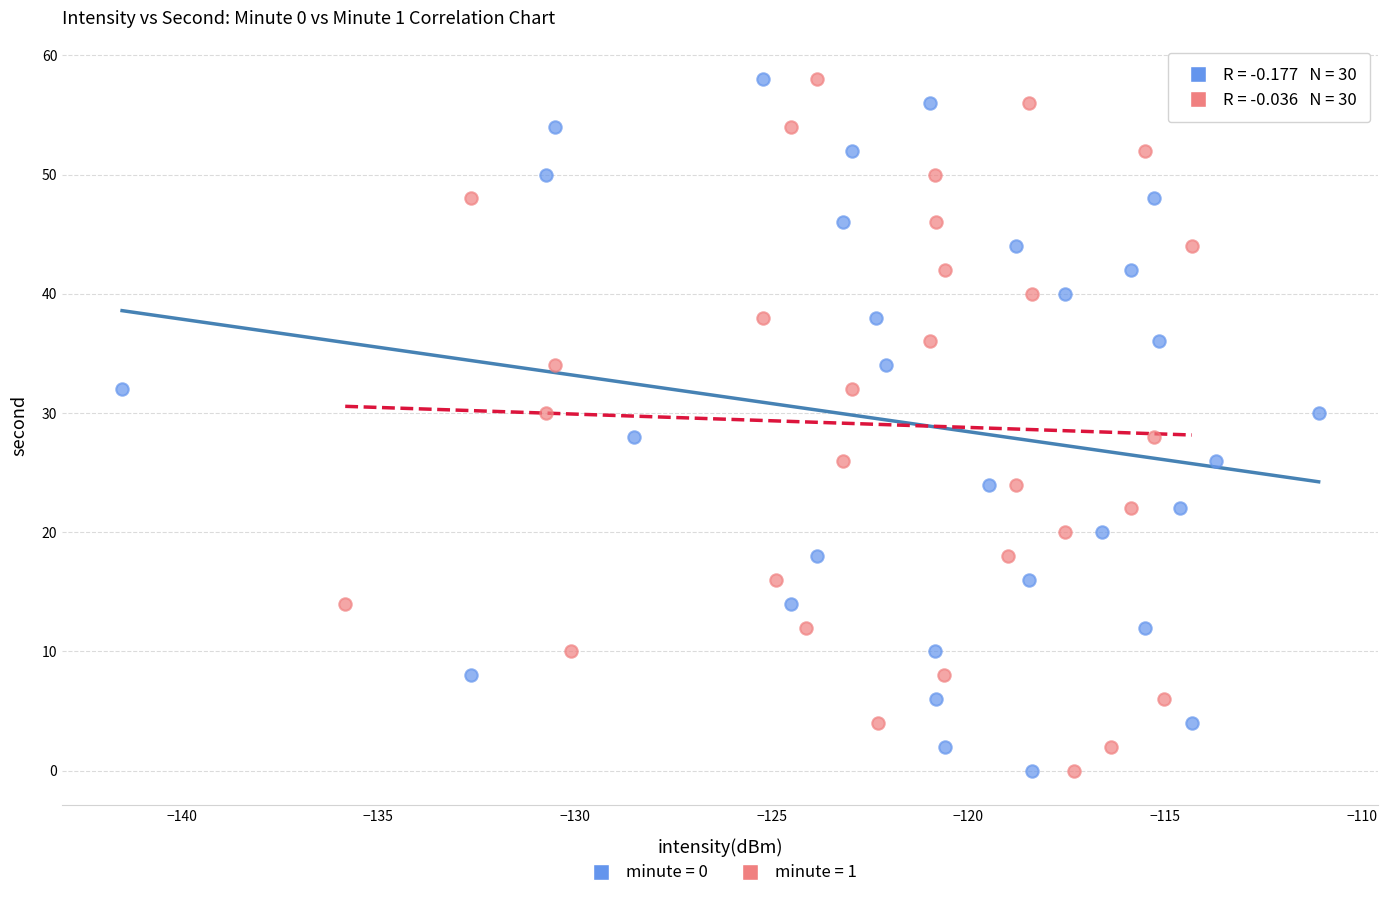

What are all the series names shown in the legend?

minute = 0, minute = 1